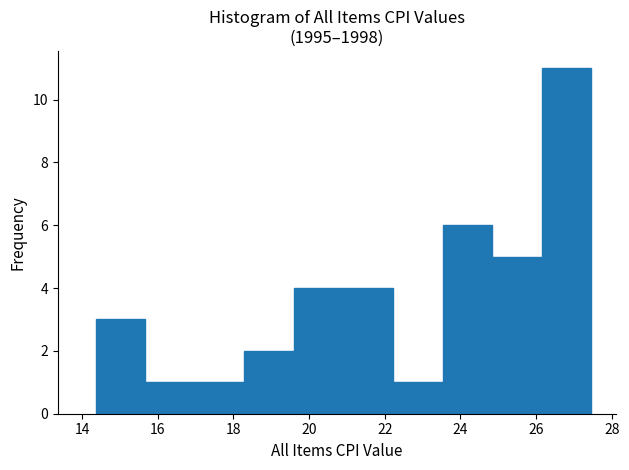

Reading left to right, list every bar in this chart as the range it spans on the x-axis followed by its height. Neither the bar edges nor the heights are printed on the chart, so give them approximately, as read against the axes.

14.4 to 15.6: 3
15.6 to 17.0: 1
17.0 to 18.2: 1
18.2 to 19.6: 2
19.6 to 21.0: 4
21.0 to 22.2: 4
22.2 to 23.6: 1
23.6 to 24.8: 6
24.8 to 26.2: 5
26.2 to 27.4: 11